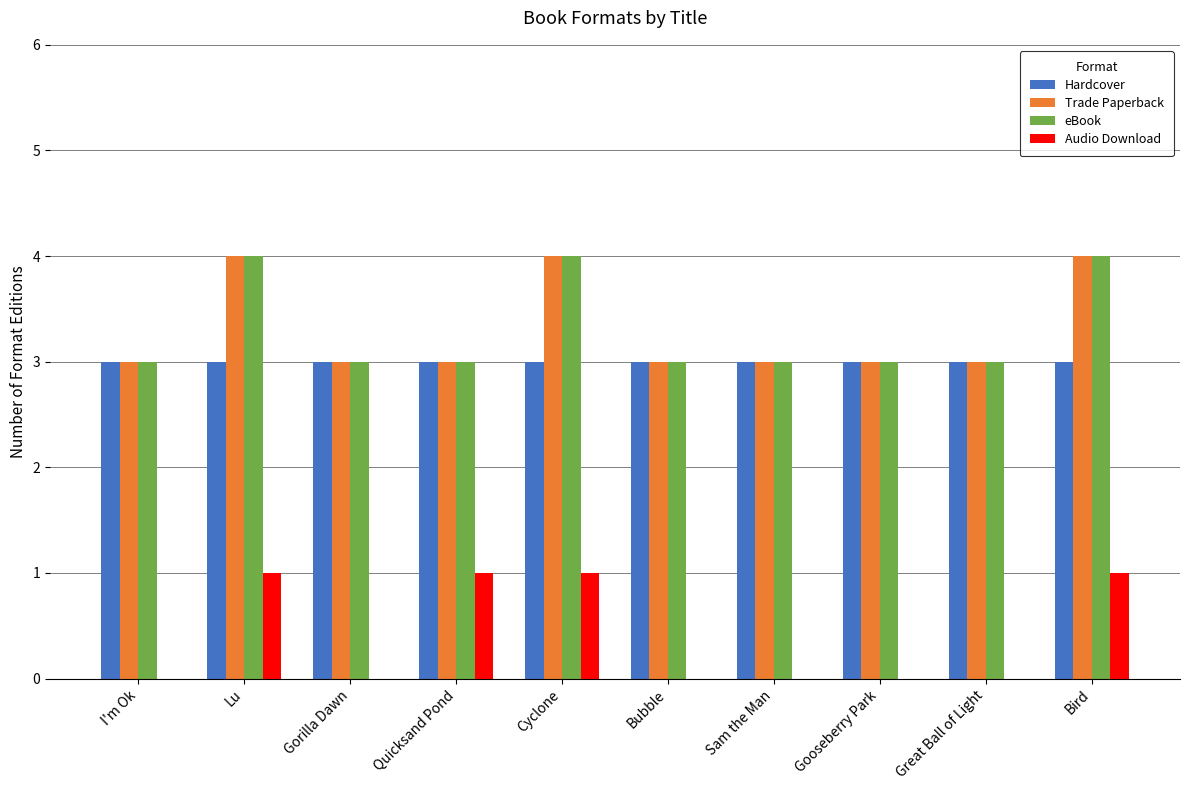

What is the total value across all series at Sam the Man?

9